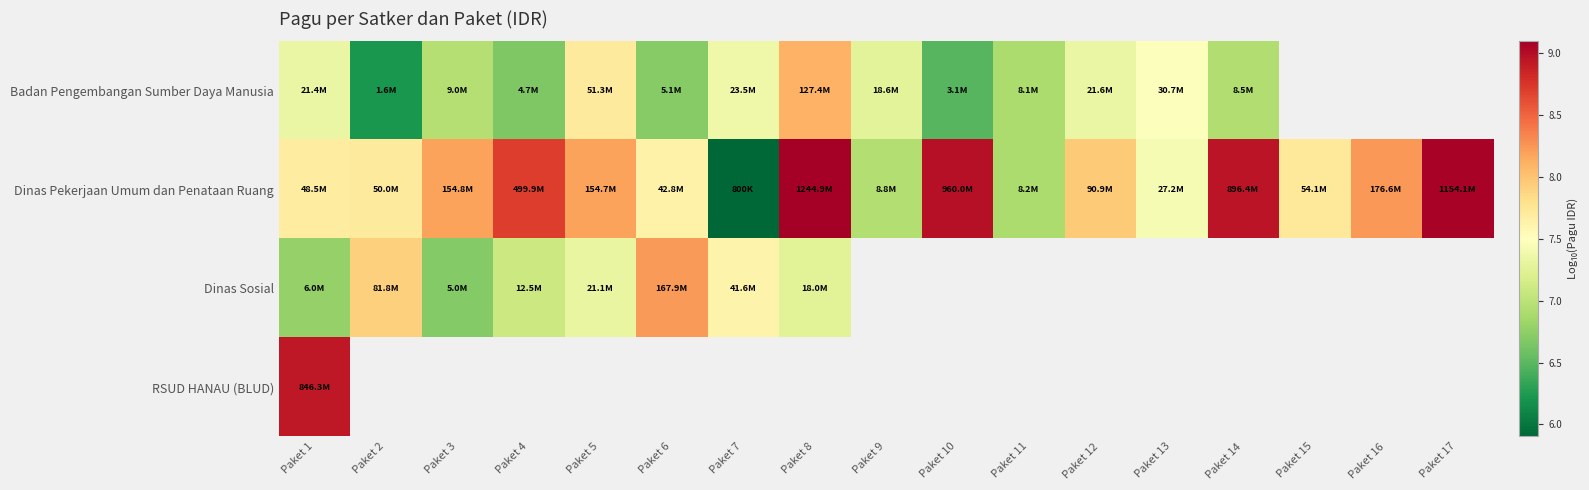

True or false: Badan Pengembangan Sumber Daya Manusia has a value of 6.9 at Paket 14.

True